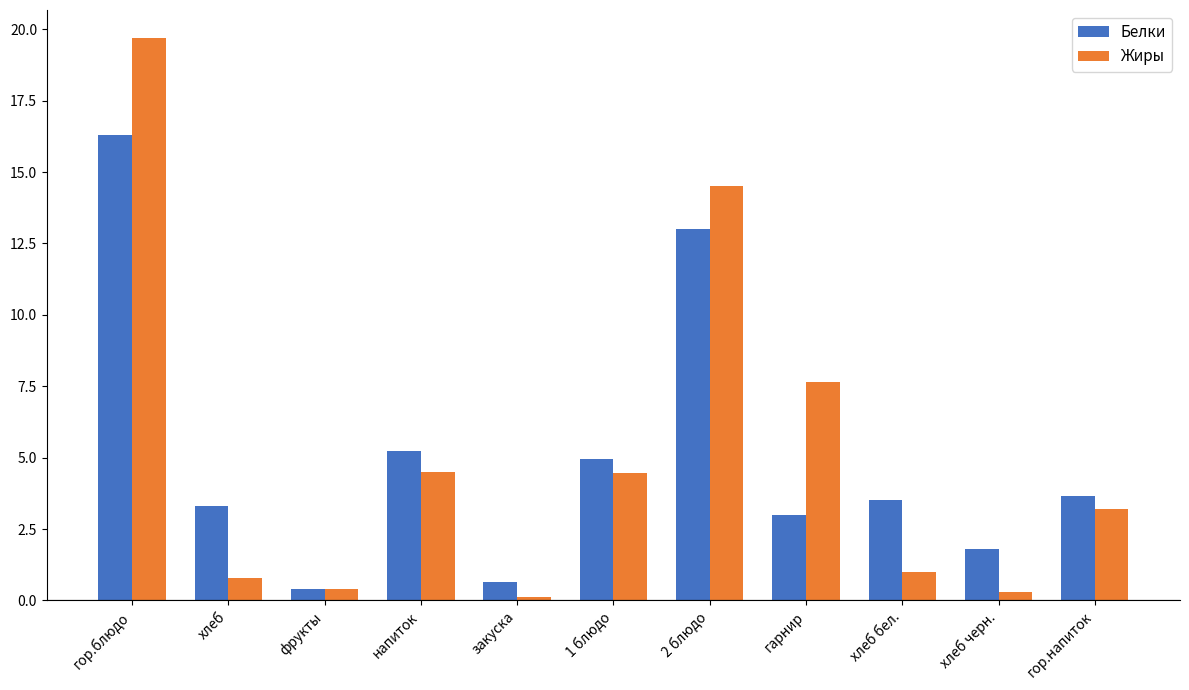

What is the minimum value shown in the chart?

0.1